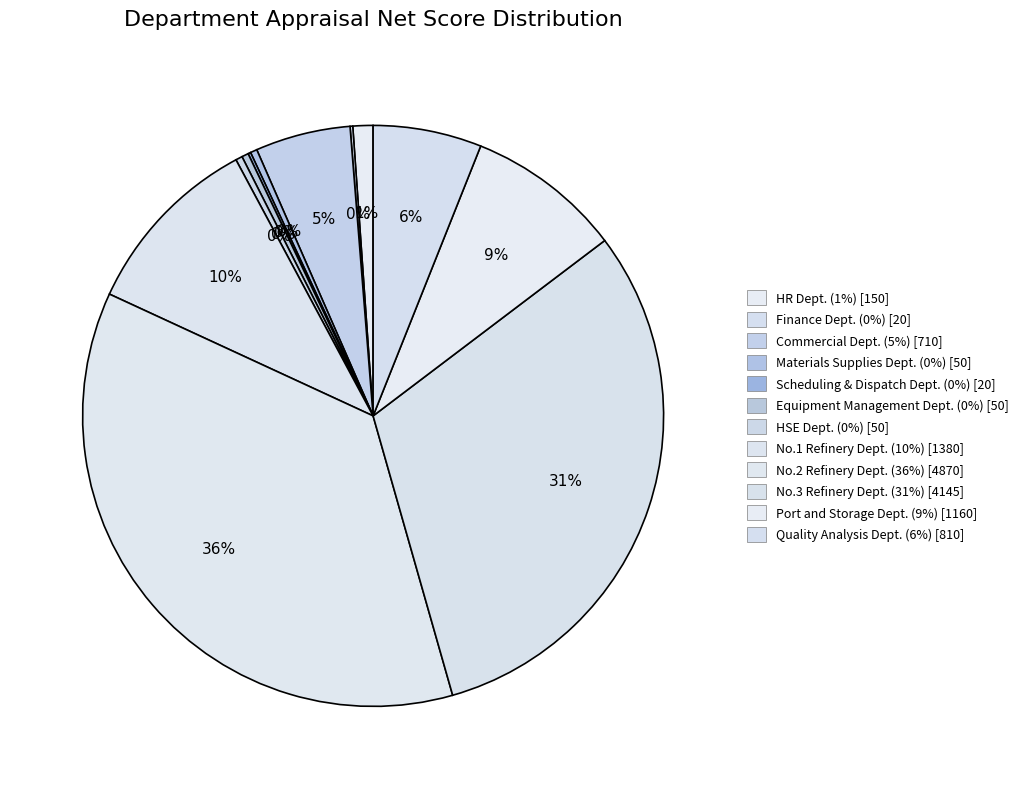

What is the largest slice in the pie chart?

No.2 Refinery Dept.